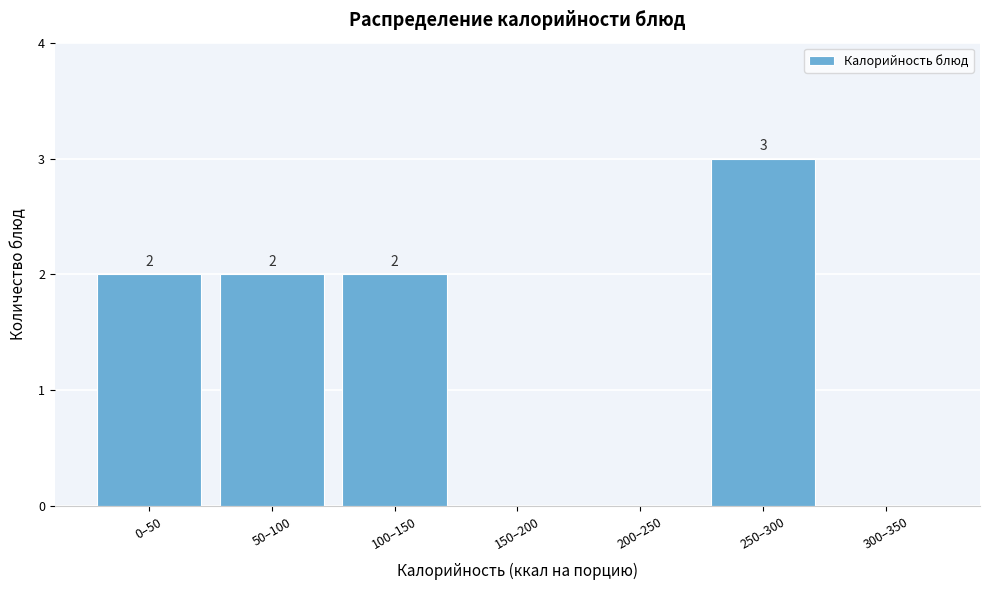

Reading left to right, extract all data points from this chart.

0–50=2	50–100=2	100–150=2	150–200=0	200–250=0	250–300=3	300–350=0